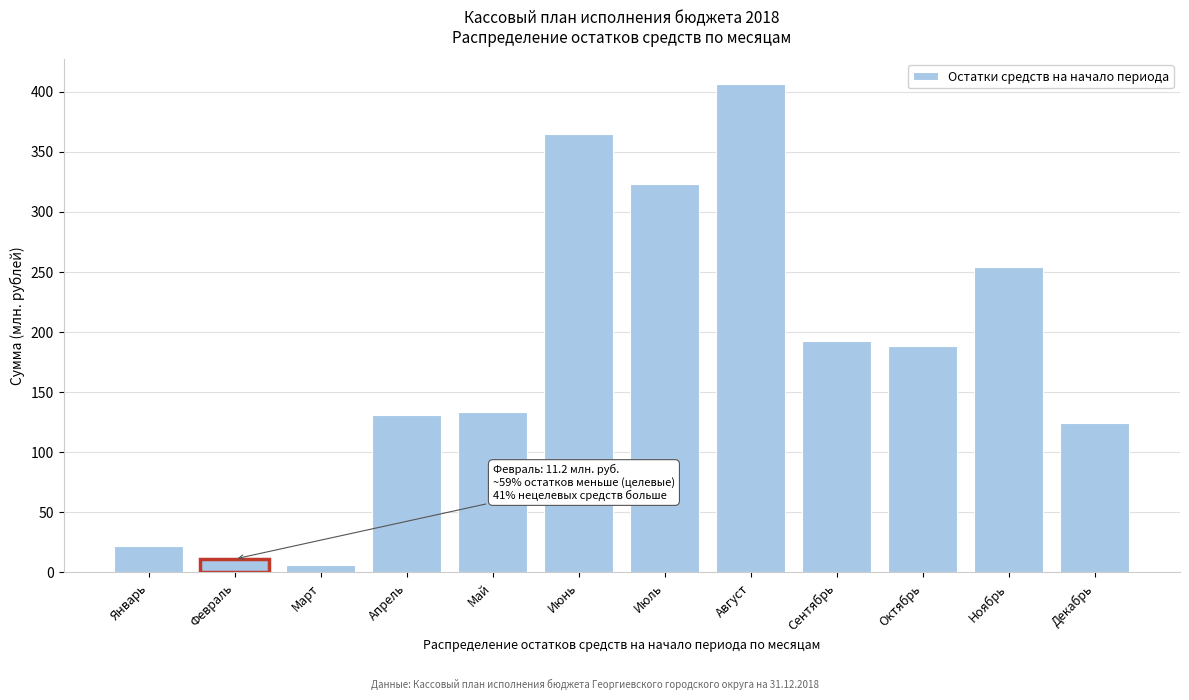

Reading left to right, list all the values displayed in this chart.

Январь=22.3	Февраль=11.2	Март=6.1	Апрель=130.7	Май=133.2	Июнь=364.7	Июль=323.2	Август=406.7	Сентябрь=192.5	Октябрь=188.8	Ноябрь=254.1	Декабрь=124.6